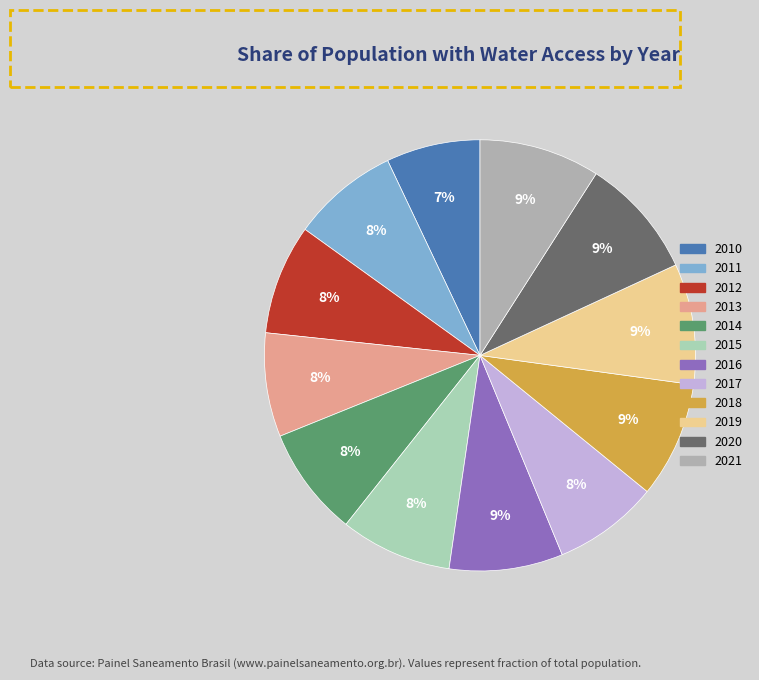

The 2018 slice represents 9% of the pie. True or false?

True